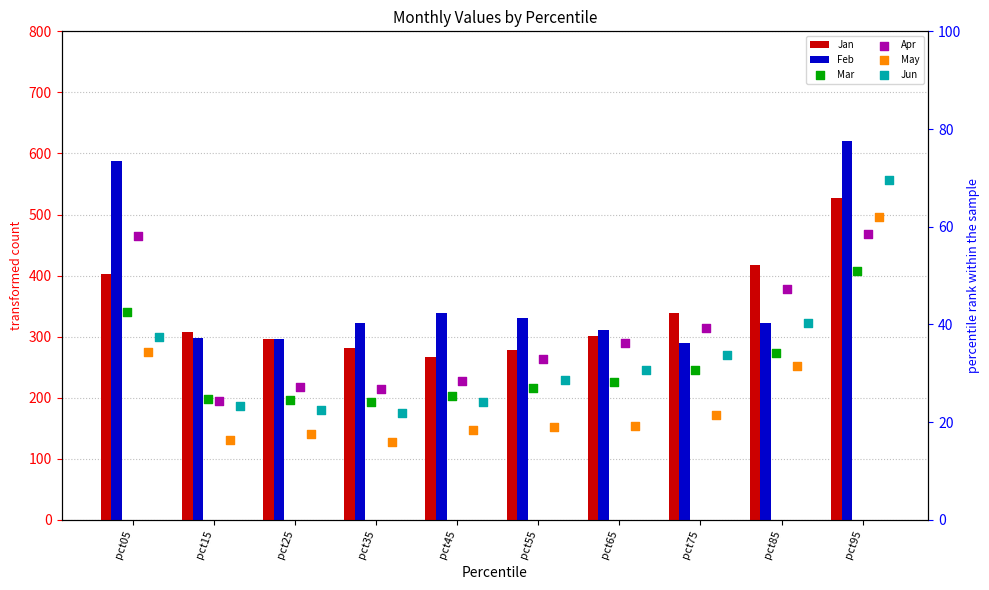

Is the value of Jun at pct95 greater than the value of Mar at pct45?

Yes